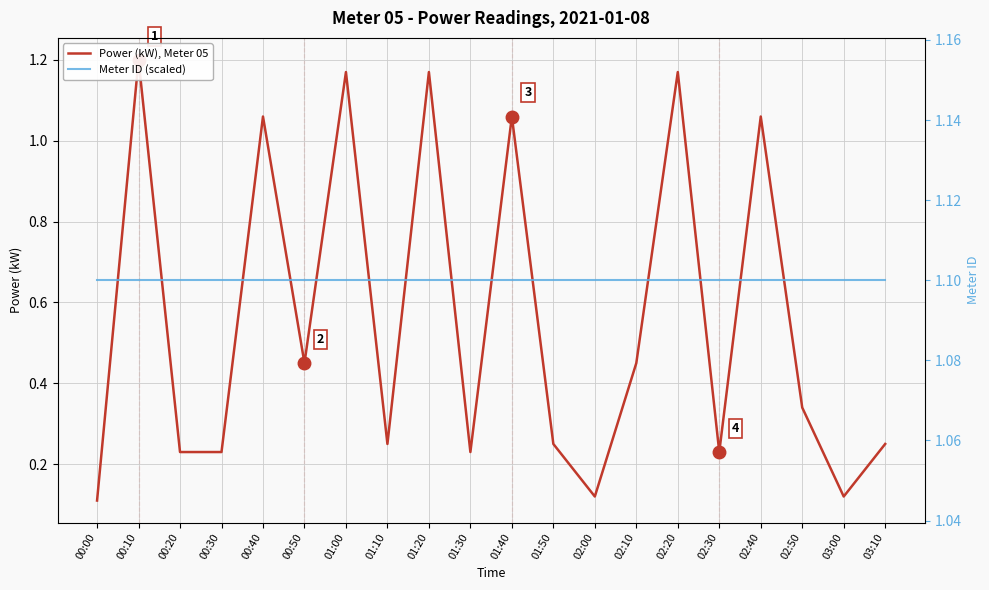

Which series has the largest total across all categories?

Meter ID (scaled)